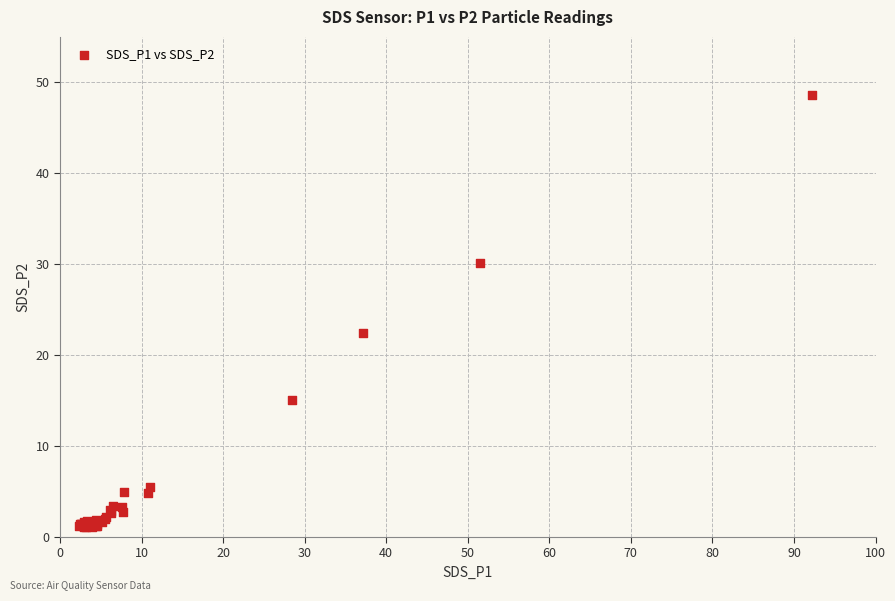

What Y value in the scatter plot is closest to 24?

22.4